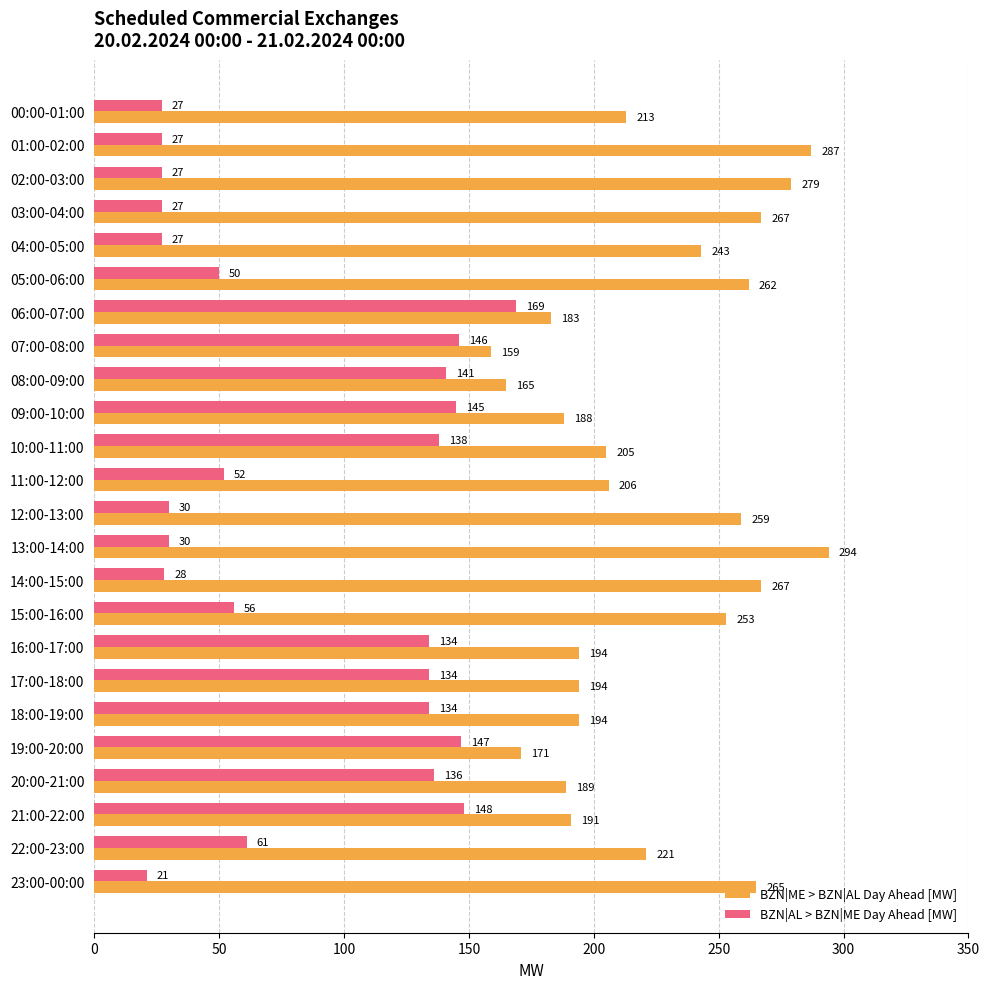

What is the average value of the BZN|ME > BZN|AL Day Ahead [MW] series?

223